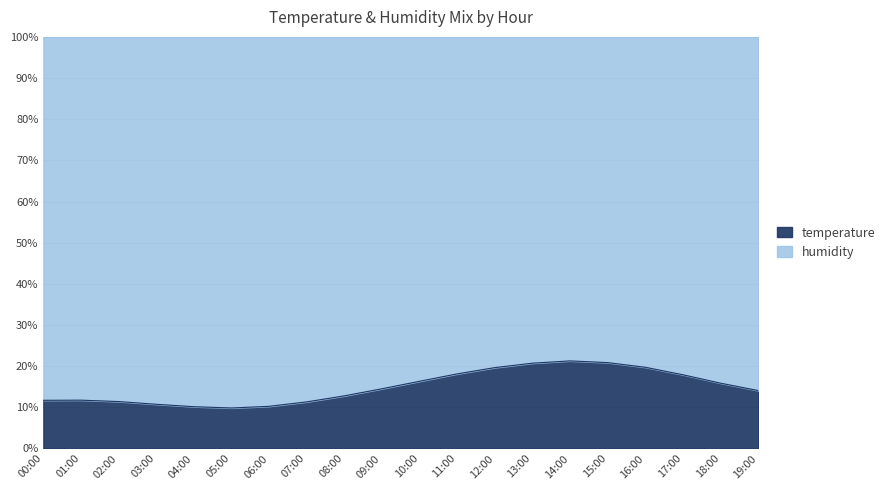

What is the label of the 7th point from the right?

13:00